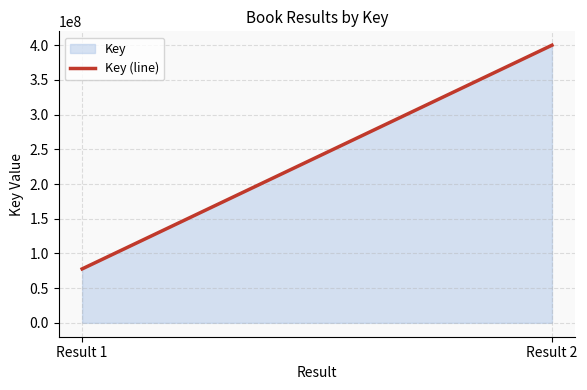

Reading left to right, transcribe all the data shown in this chart.

Result 1=77728629	Result 2=400094893